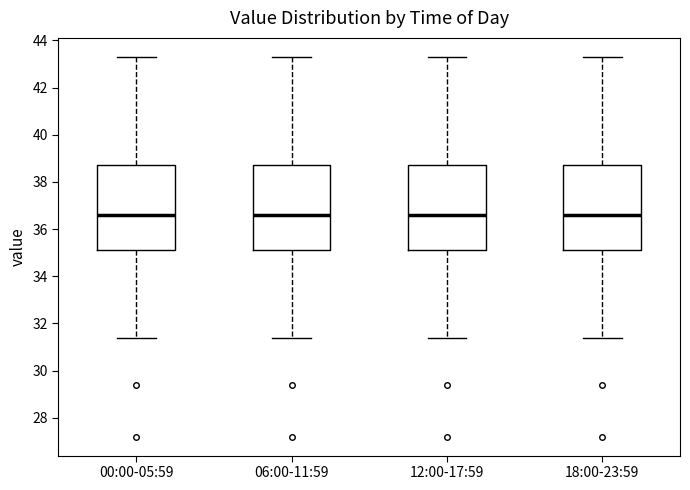

Reading left to right, transcribe this box plot: for each box, give where its median line is, the range the box spans, and where its two whiskers end, as read against the y-axis. The values are not printed on the chart, so give them approximately, as read against the axis.

00:00-05:59: median 36.6, box 35.2 to 38.8, whiskers 31.4 to 43.4
06:00-11:59: median 36.6, box 35.2 to 38.8, whiskers 31.4 to 43.4
12:00-17:59: median 36.6, box 35.2 to 38.8, whiskers 31.4 to 43.4
18:00-23:59: median 36.6, box 35.2 to 38.8, whiskers 31.4 to 43.4